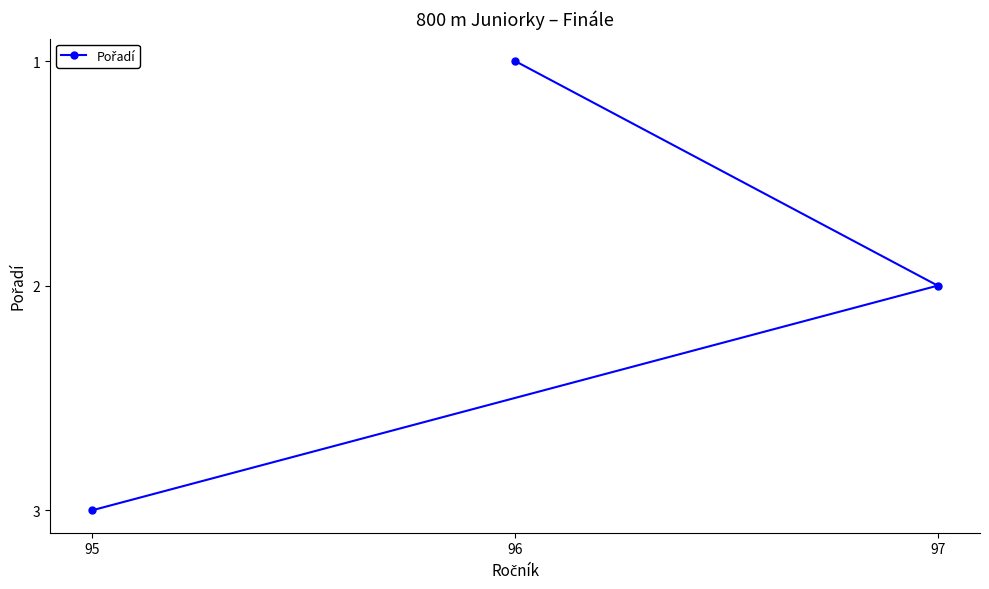

True or false: the data shows 3 at 95.

True